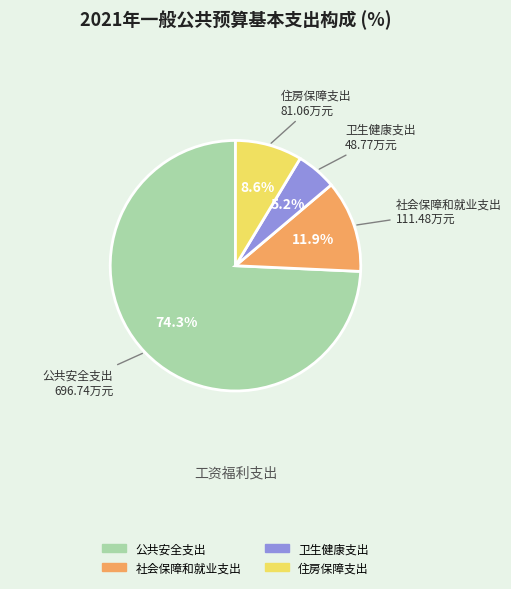

Count the number of slices in the pie.

4